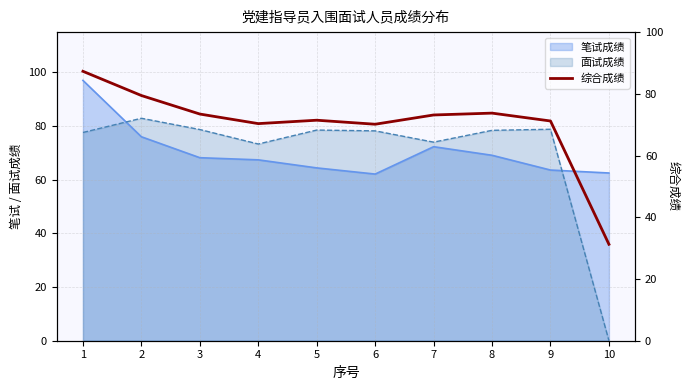

At which category does the chart reach its peak across all series?

1